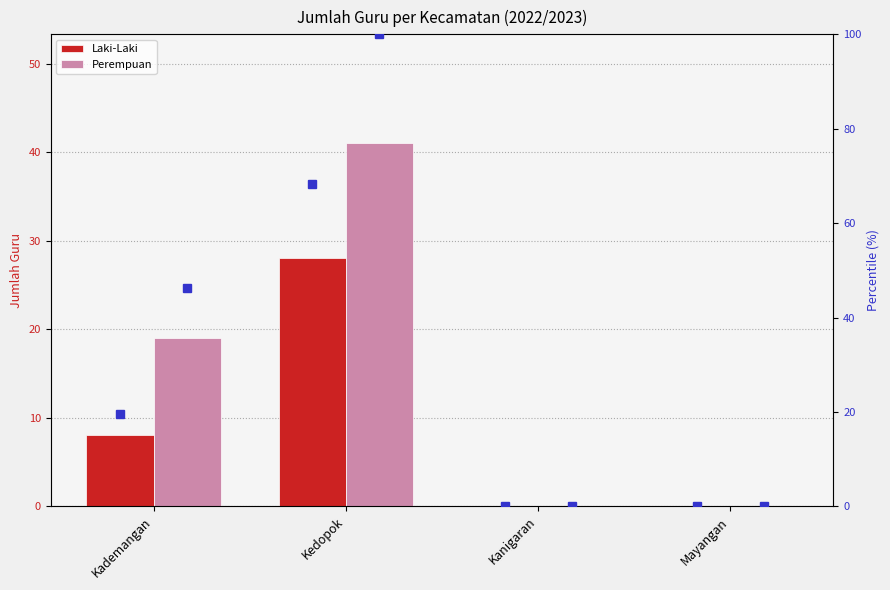

What is the difference between the maximum and second lowest values in the Laki-Laki pct series?

68.3